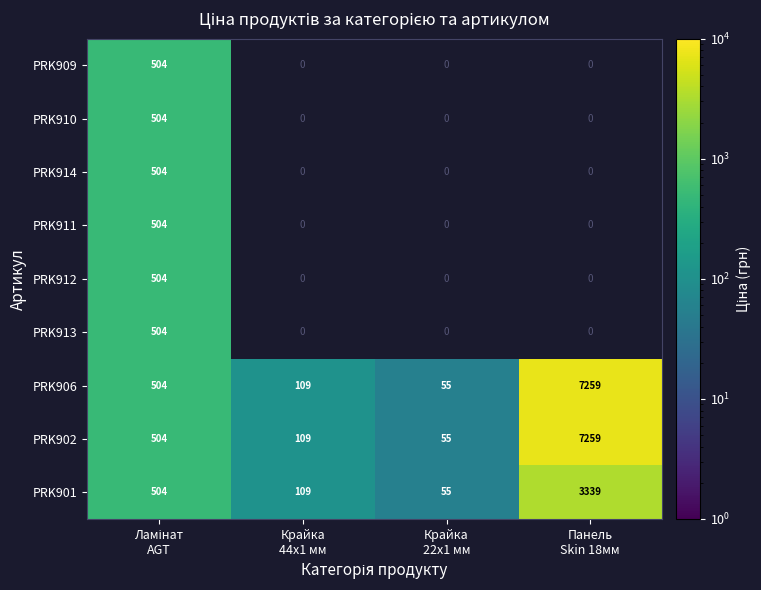

What is the difference between the maximum and minimum values in the PRK901 series?

3284